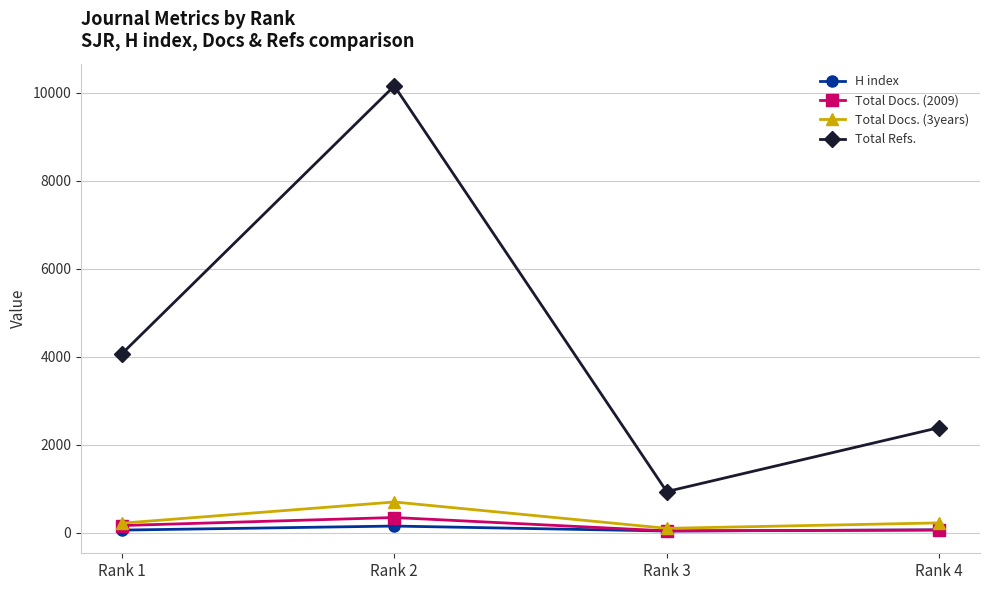

Where is the first local minimum for Total Refs.?

Rank 3